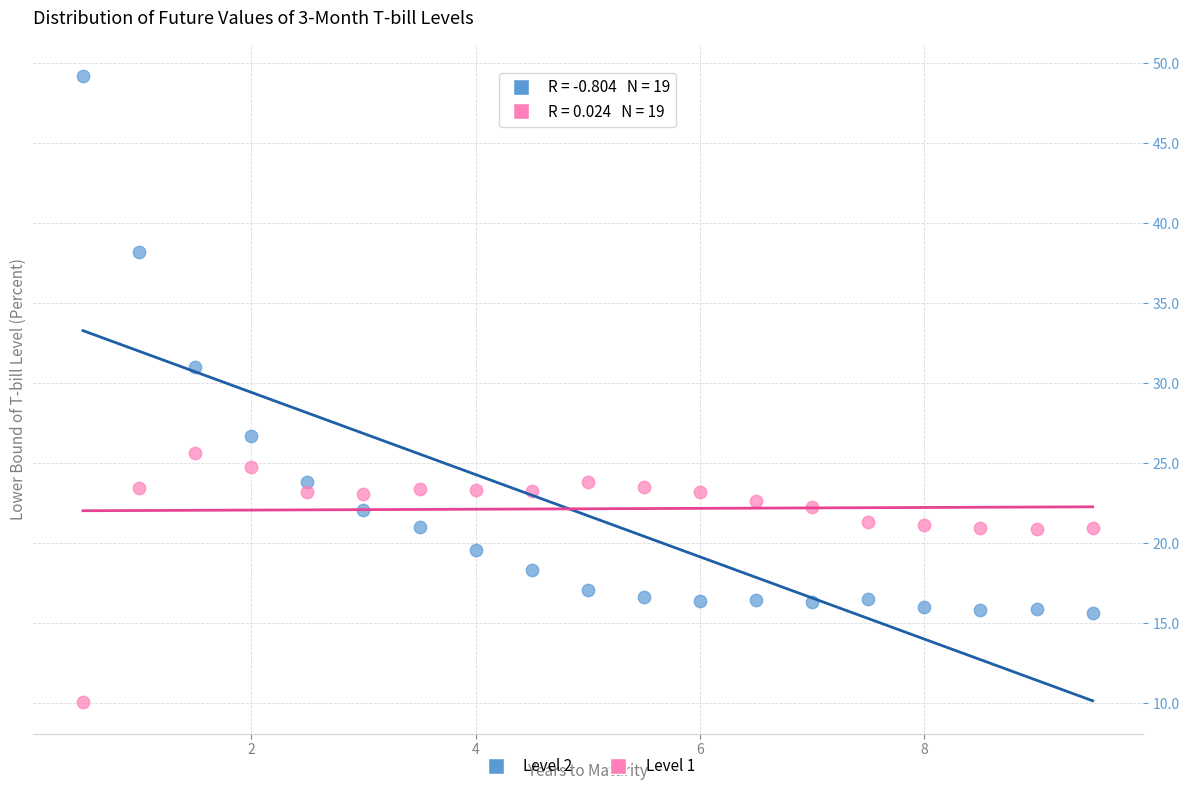

Across all data points, what is the range of Y values (max minus min)?

39.1